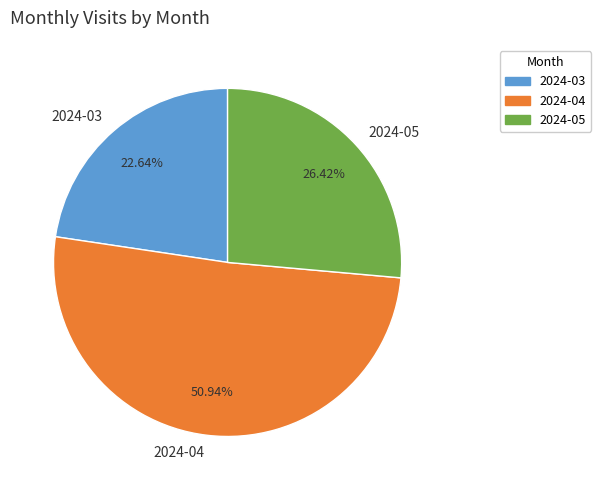

What percentage is NOT represented by 2024-05?

73.6%